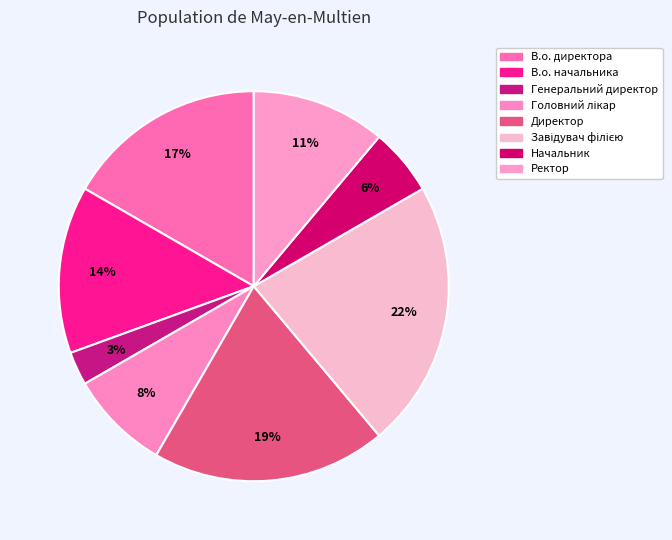

What is the smallest slice in the pie chart?

Генеральний директор